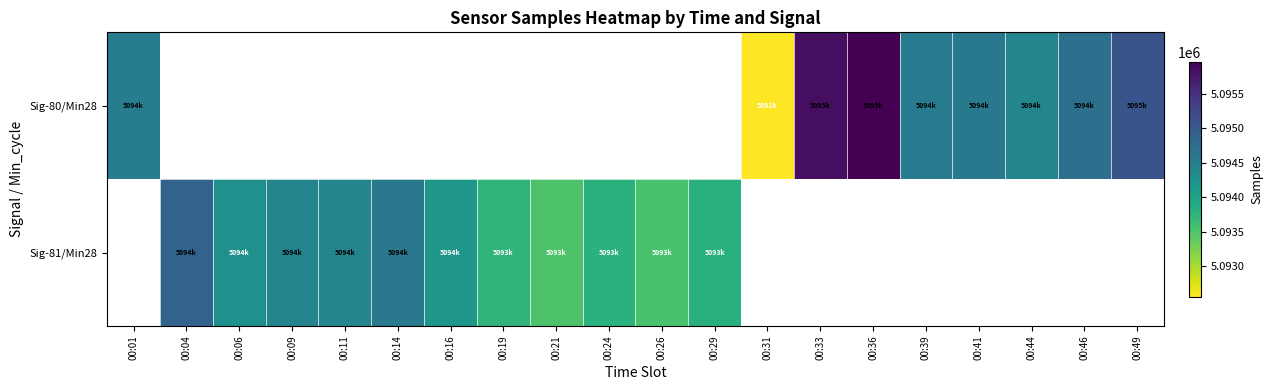

At how many categories does at least one series exceed 5092950?

19